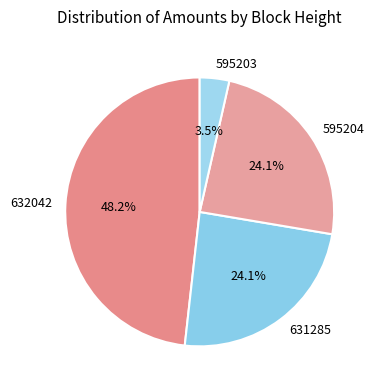

What percentage is NOT represented by 632042?

51.8%